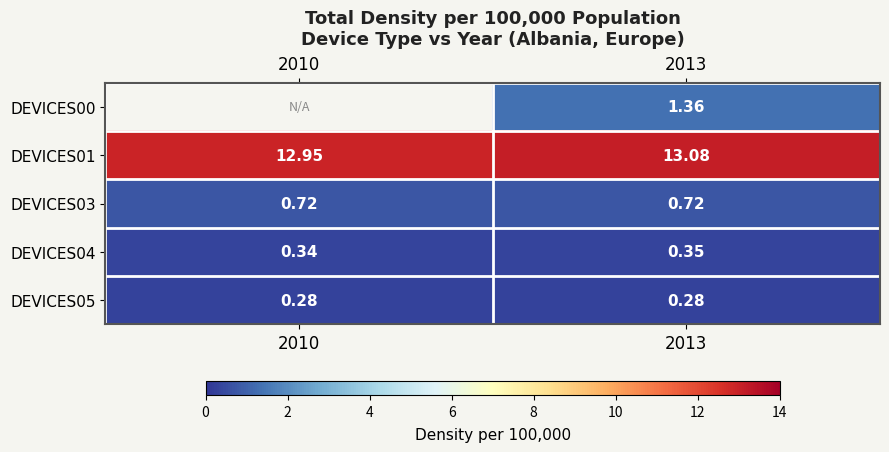

What is the sum of the DEVICES01 values at 2013 and 2010?

26.0